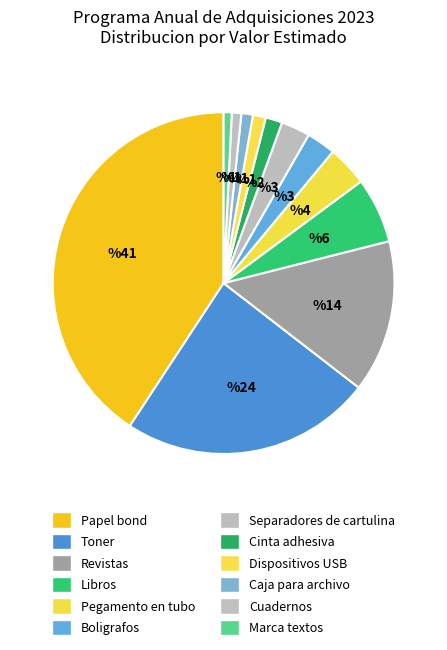

To the nearest percent, what is the combined percentage of Libros and Caja para archivo?

7%